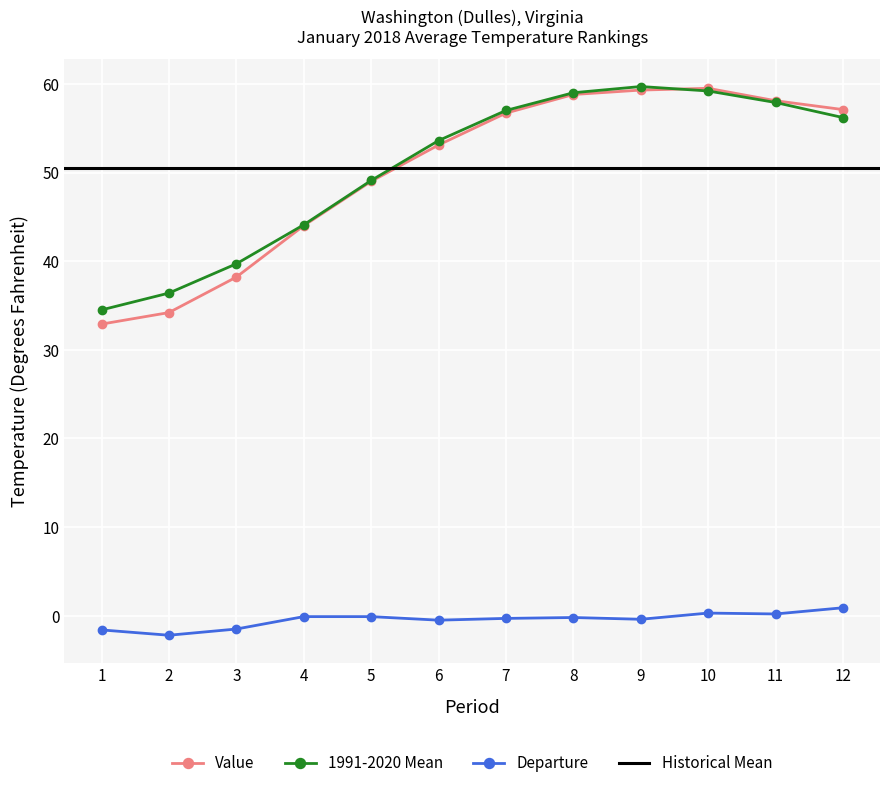

Read the 1991-2020 Mean value at 4.

44.1